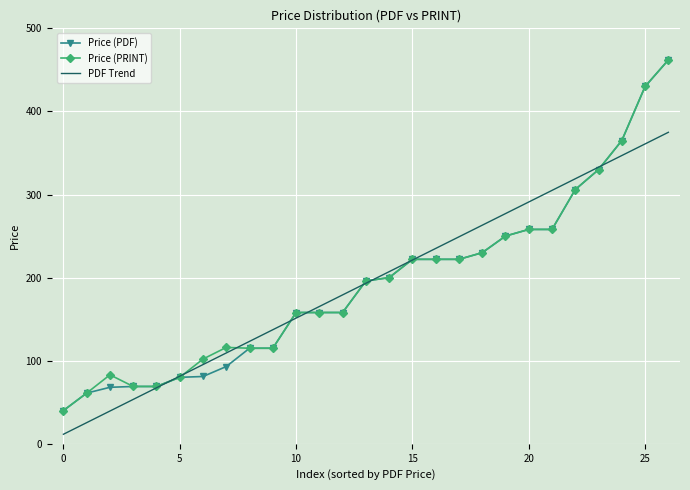

What is the sum of all Price (PRINT) values?

5275.0